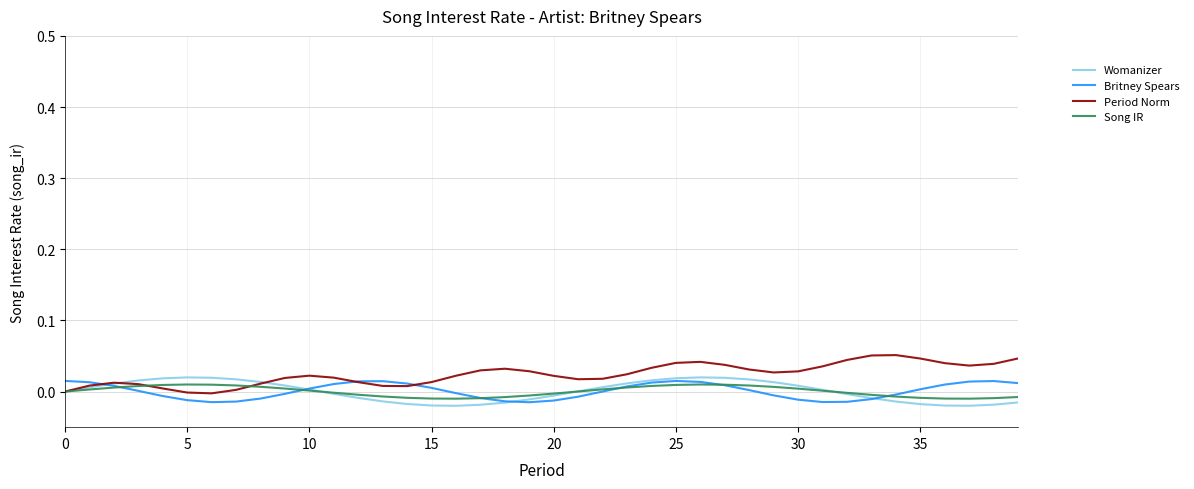

Which series has the largest total across all categories?

Period Norm